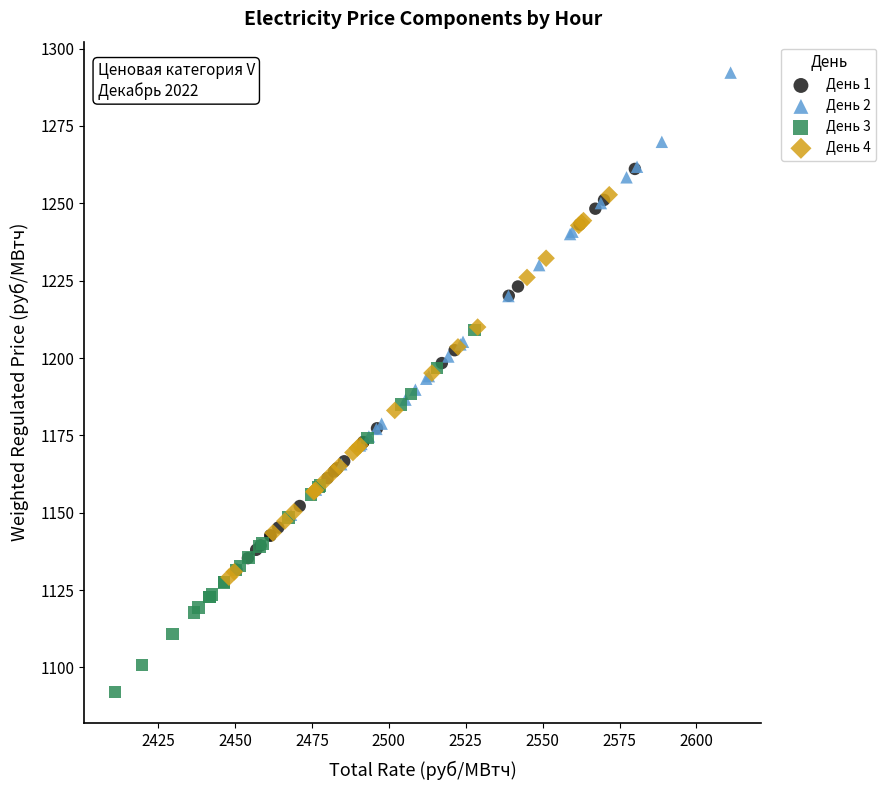

Which series has the widest spread of Y values?

День 2